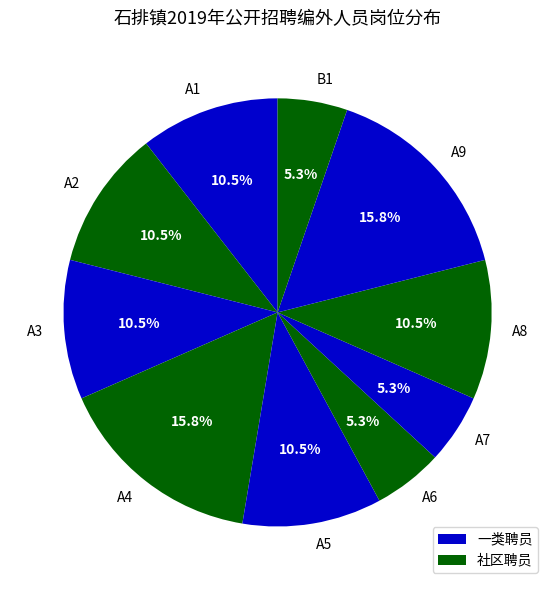

Does A6 represent more than half of the total?

No